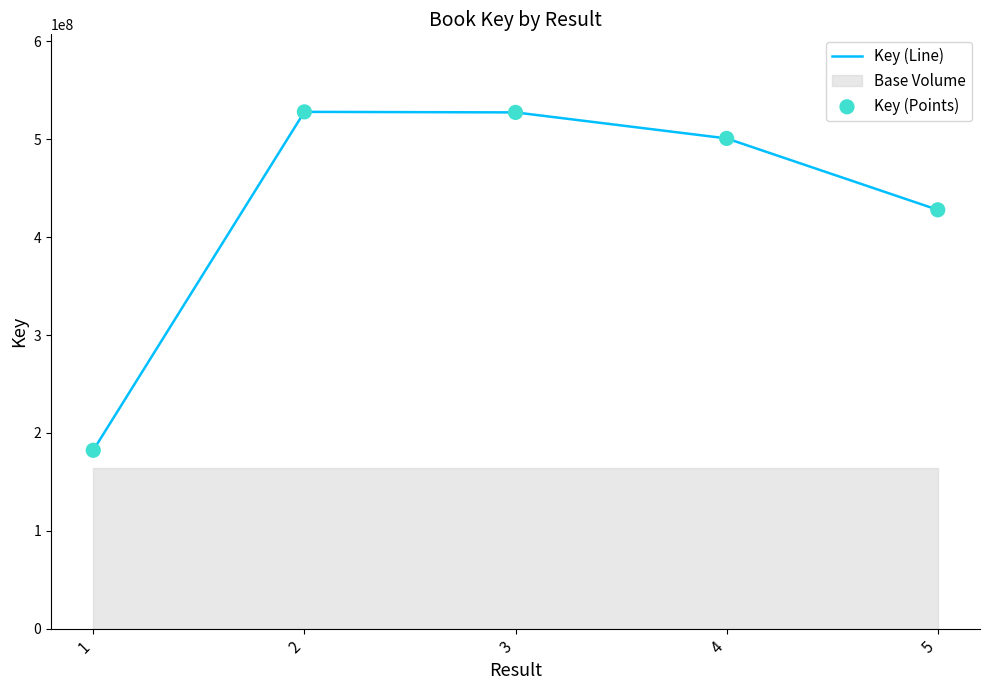

Between 1 and 2, which is larger?

2